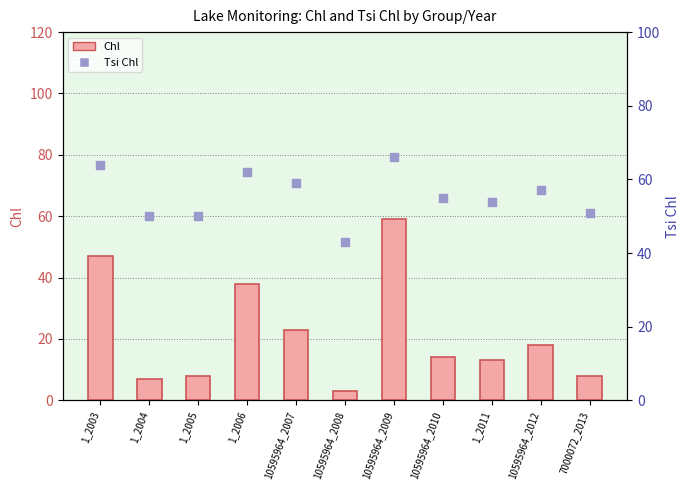

Is the value of Tsi Chl at 10595964_2012 greater than the value of Chl at 1_2011?

Yes